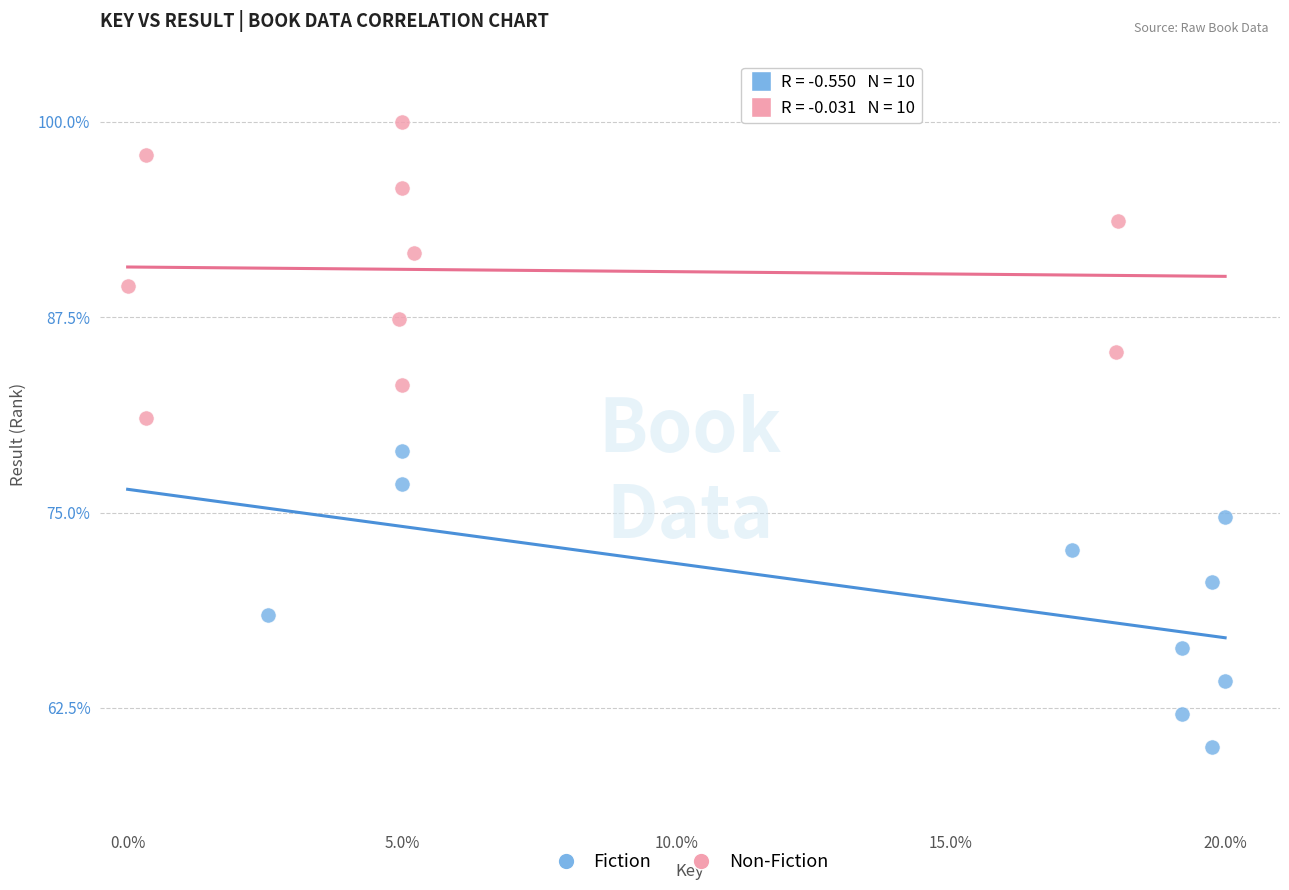

Which series contains the lowest Y value?

Fiction